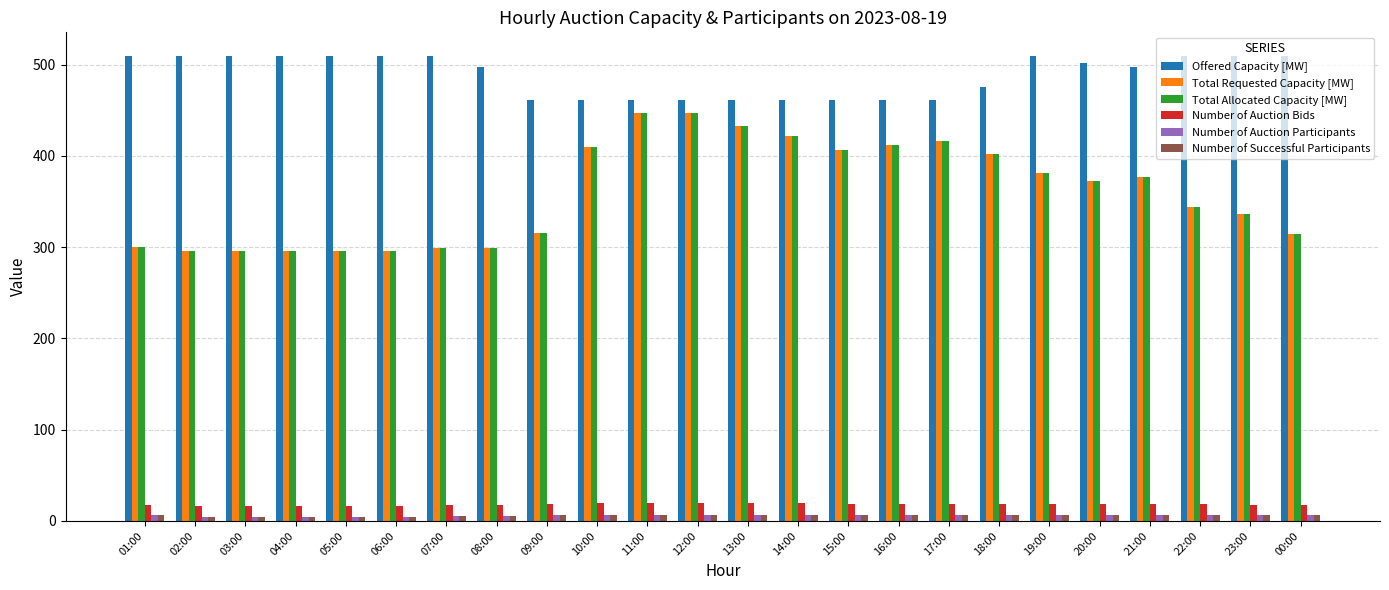

True or false: Number of Auction Participants has a value of 4 at 03:00.

True